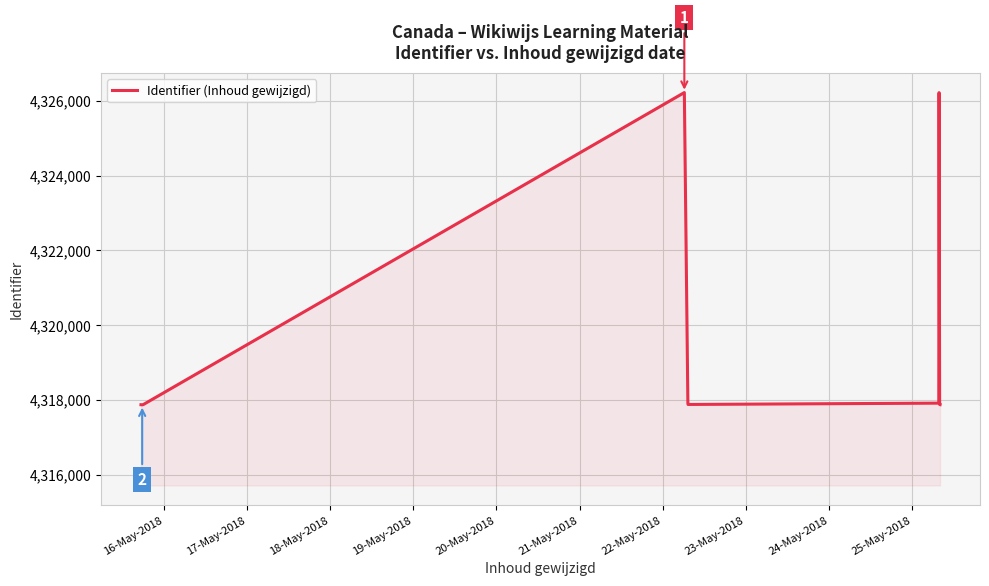

What is the minimum value shown in the chart?

4317870